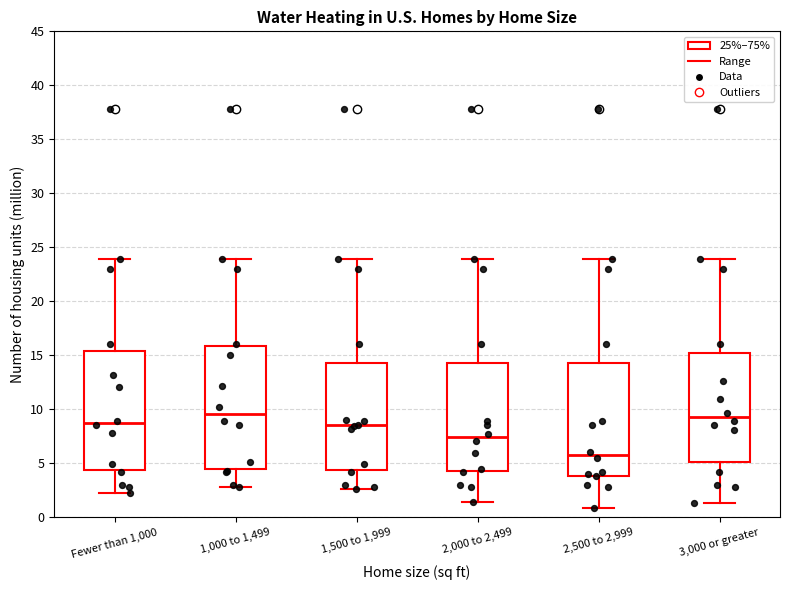

Where is the upper edge of the box for 1,000 to 1,499 on the y-axis? The values are not printed on the chart, so give them approximately, as read against the axis.

16.0